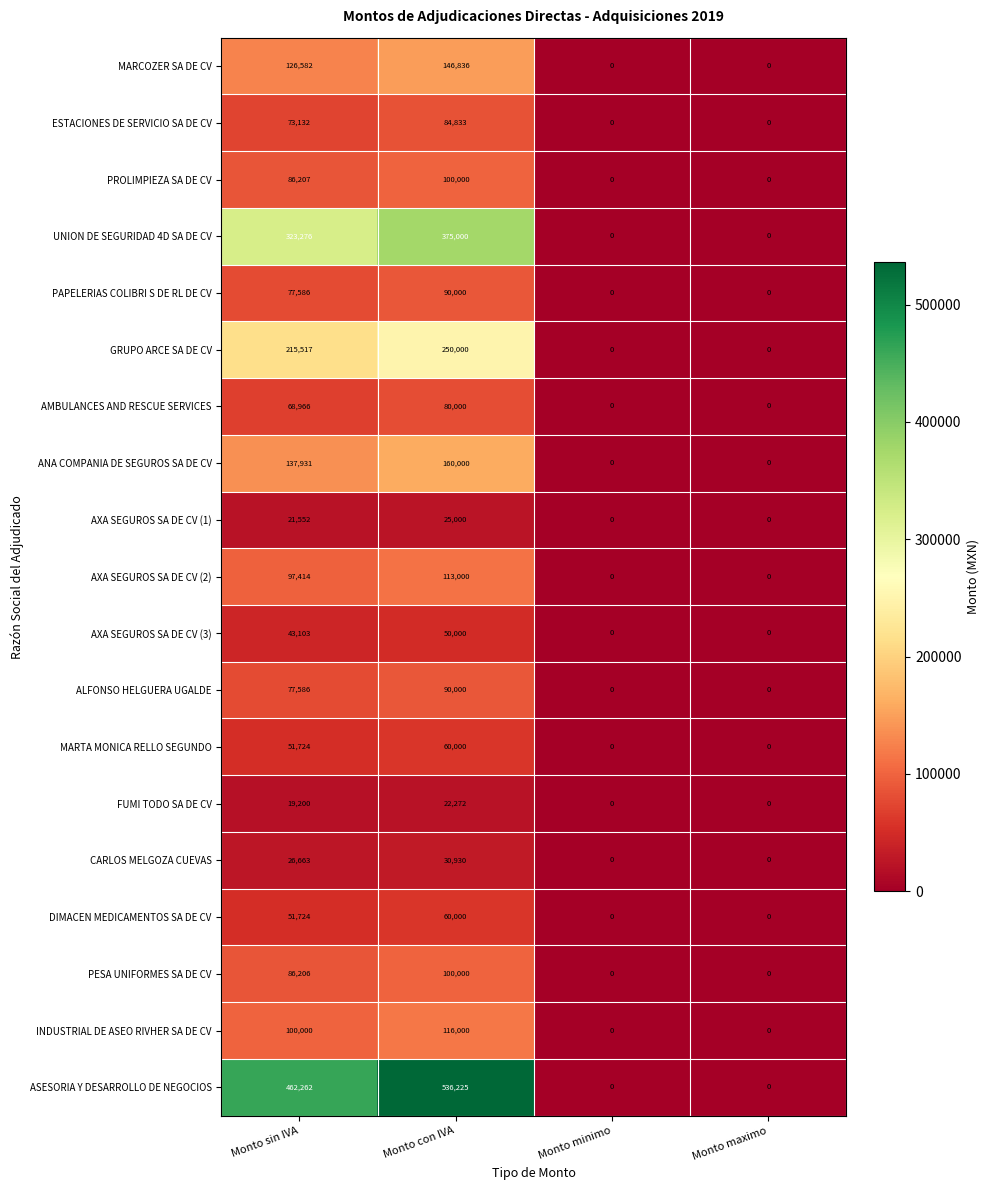

What is the maximum value shown in the chart?

536225